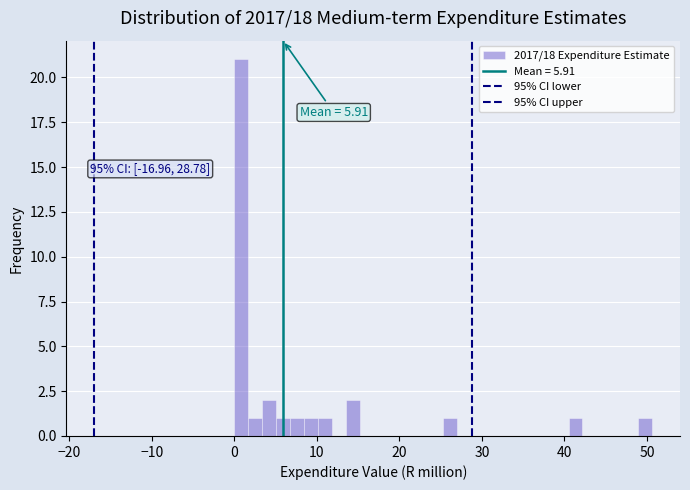

Around what value on the x-axis is the tallest bar? Give the approximate position of its centre, as read against the axis.

1